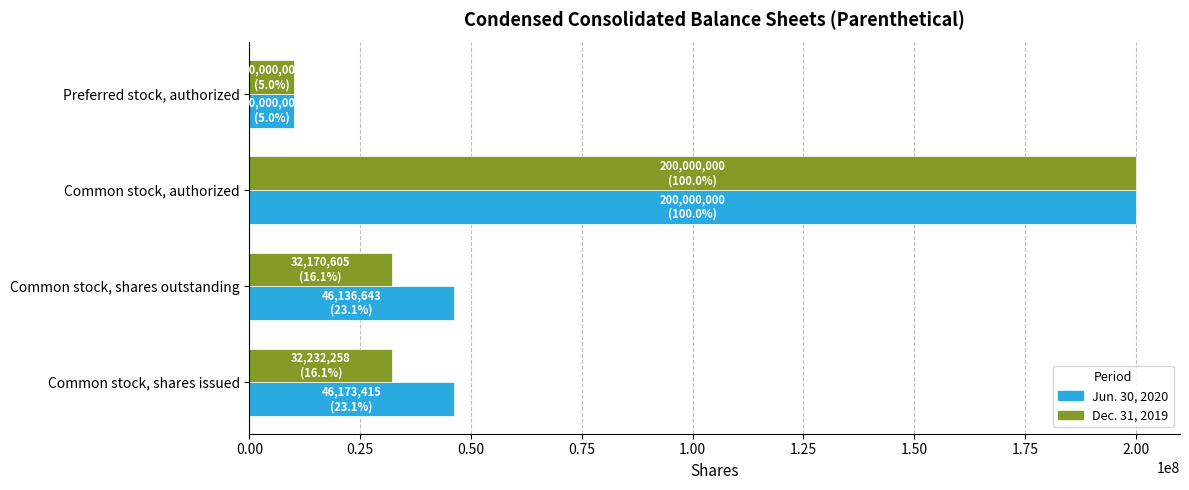

The value of Dec. 31, 2019 at Common stock, shares outstanding is 32170605. True or false?

True